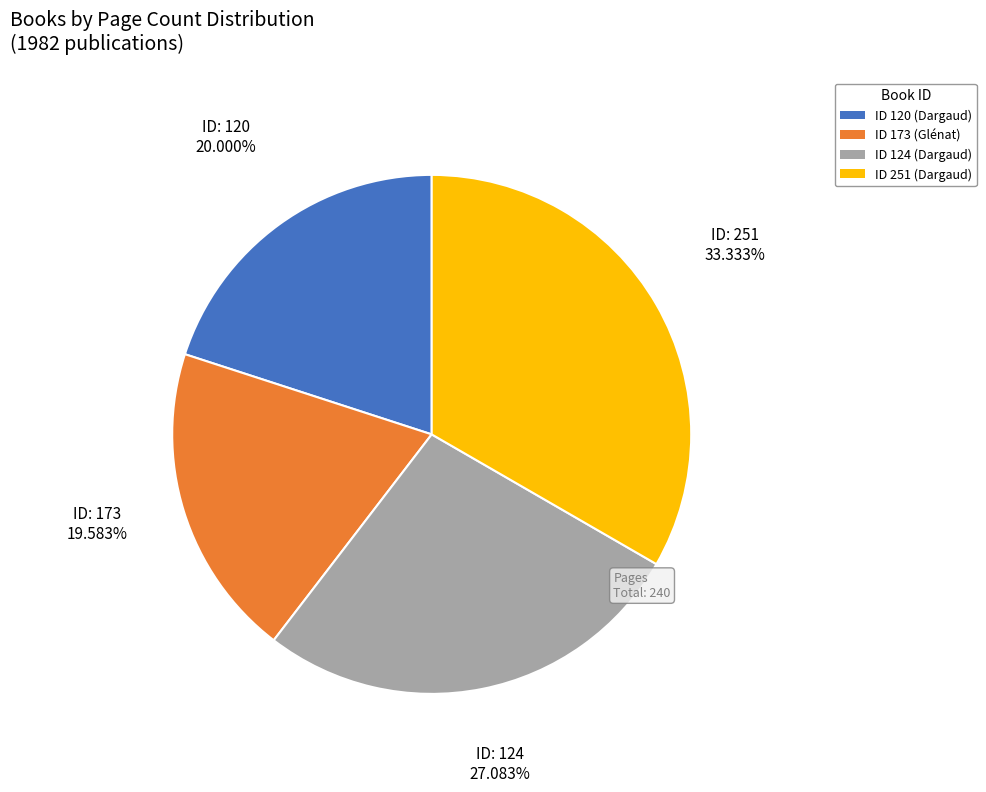

Is there a majority slice in this chart?

No